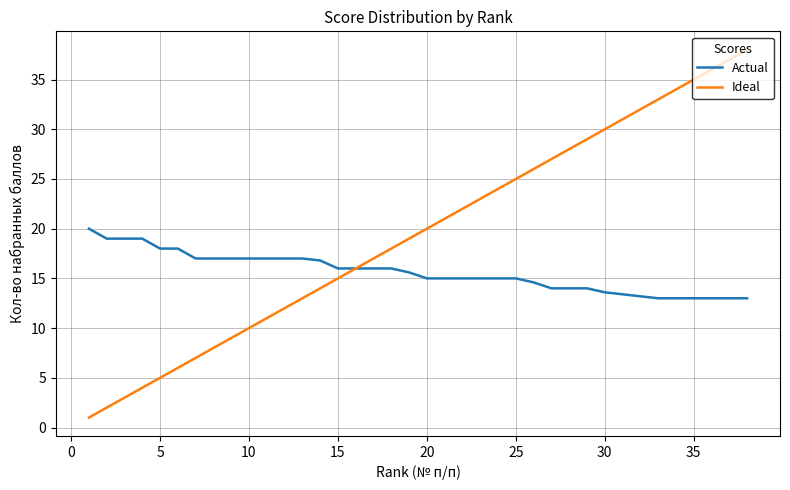

What is the minimum value shown in the chart?

1.0